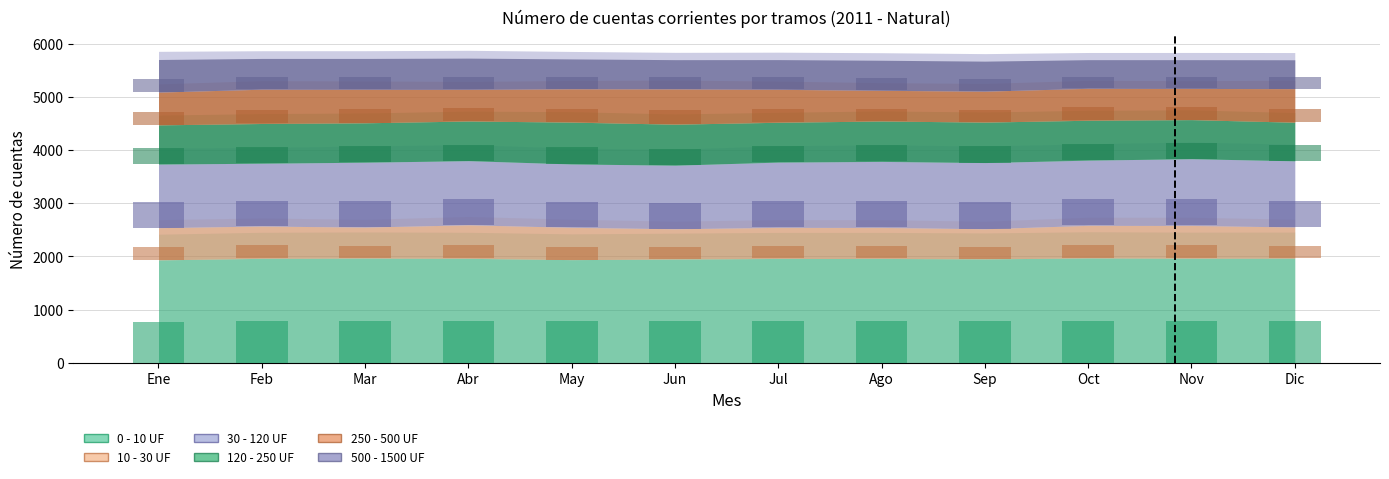

At which label does 500 - 1500 UF first exceed 226?

Ene